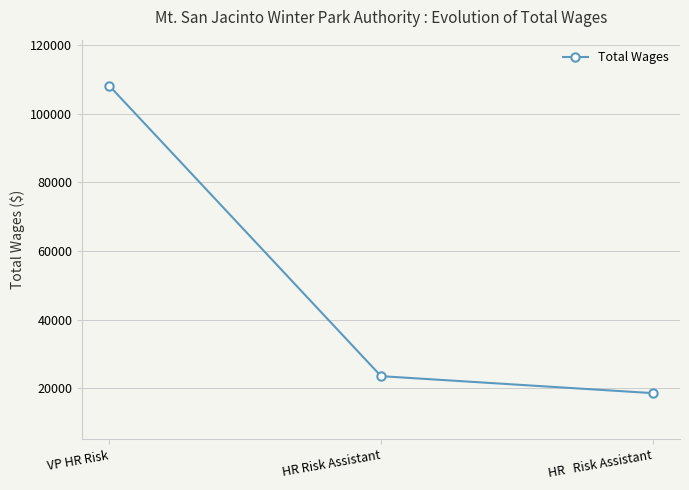

Reading right to left, what are all the values shown in this chart?

HR   Risk Assistant=18598	HR Risk Assistant=23540	VP HR Risk=108088